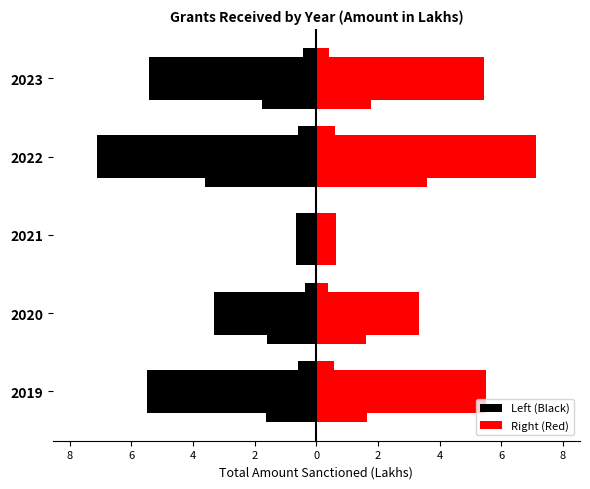

What is the smallest value displayed?

-7.1